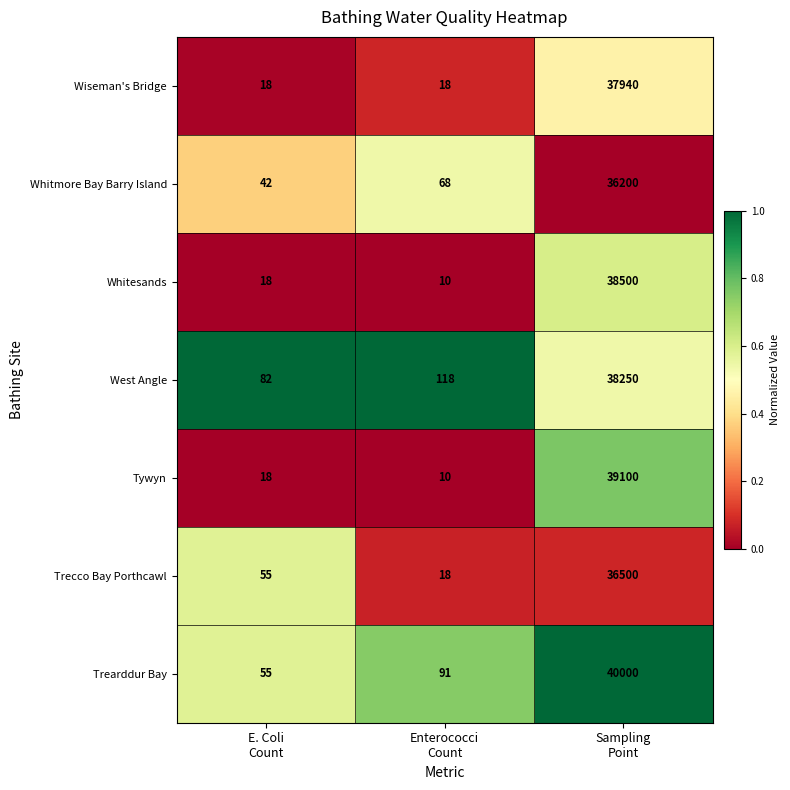

Between Enterococci
Count and Sampling
Point, which series saw the biggest shift?

Trearddur Bay